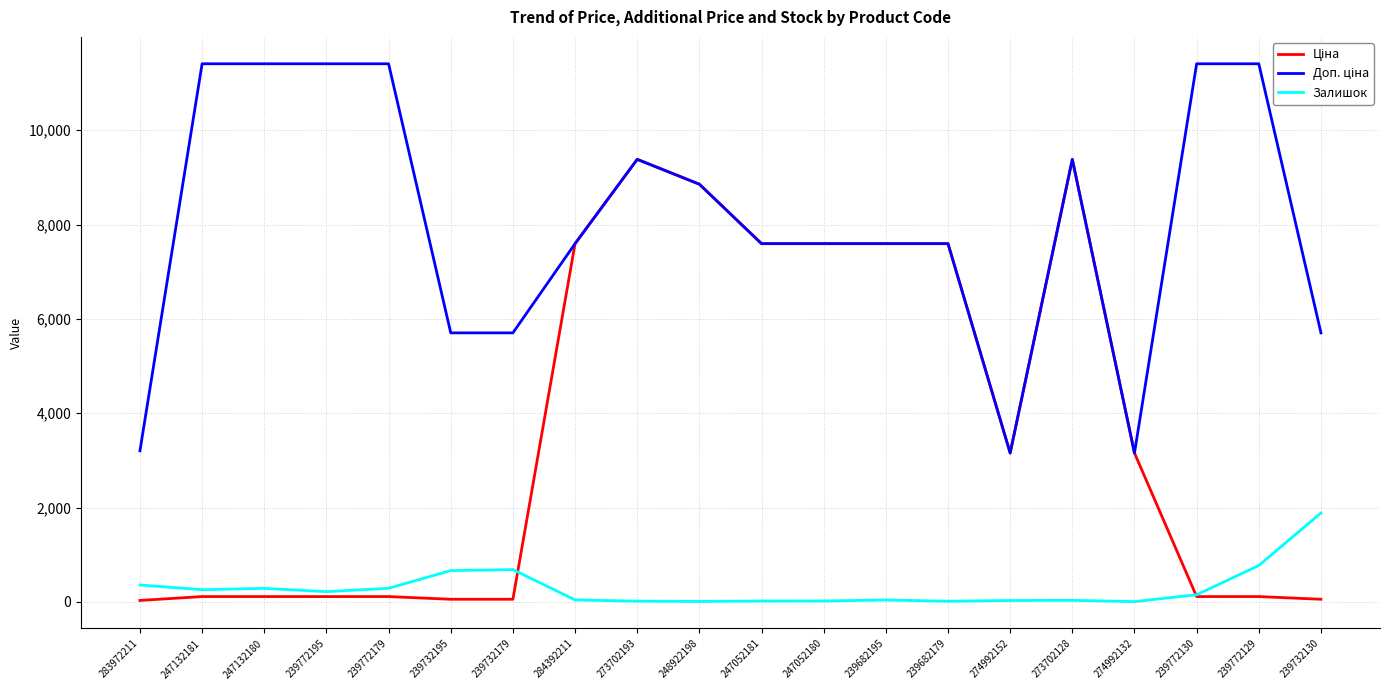

The Залишок series shows 260.0 at 247132181. True or false?

True